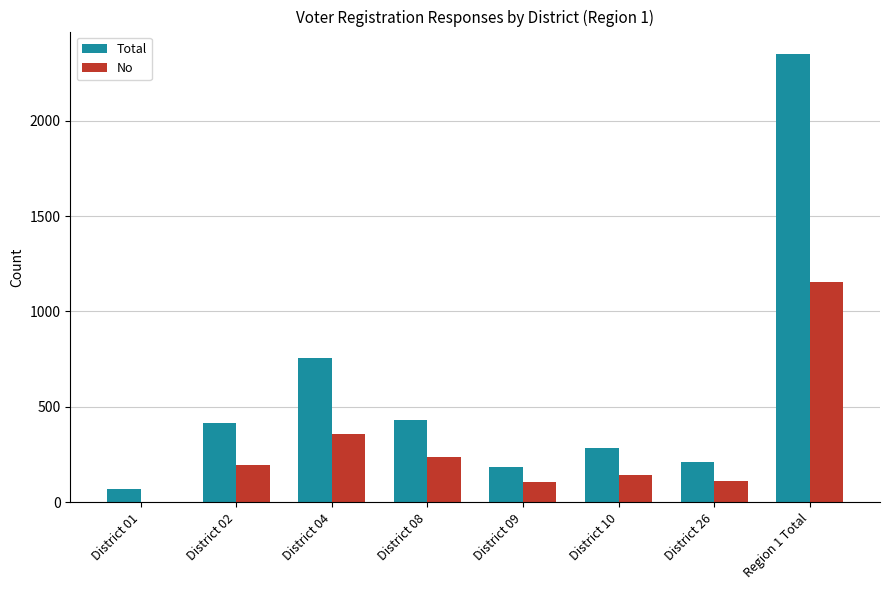

What is the approximate value of No at District 04, to the nearest 10?

360